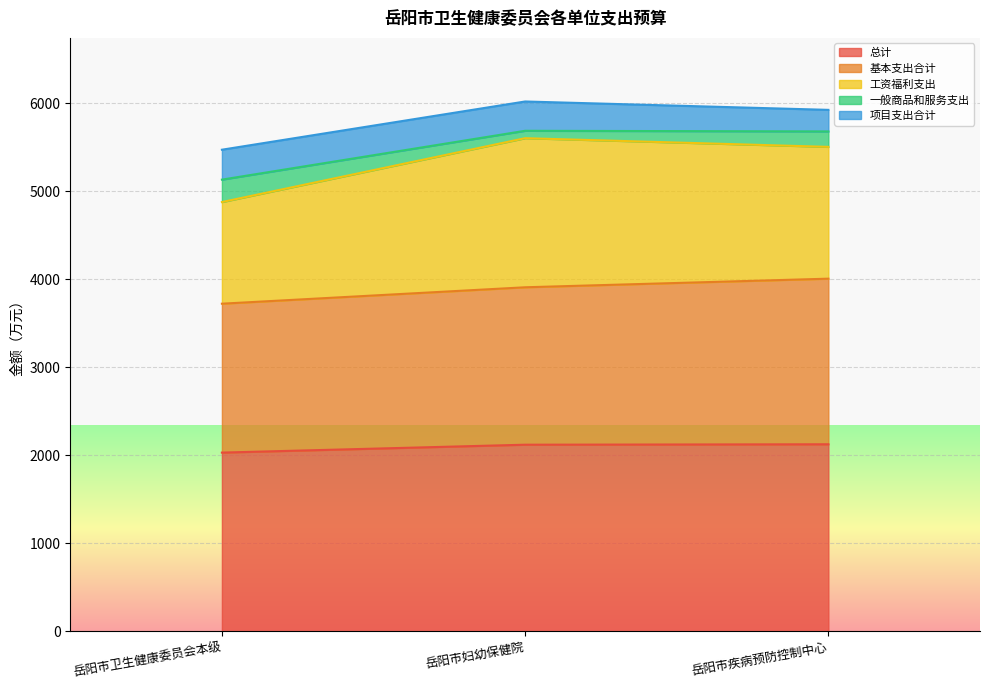

Which series changed the most between 岳阳市妇幼保健院 and 岳阳市疾病预防控制中心?

工资福利支出